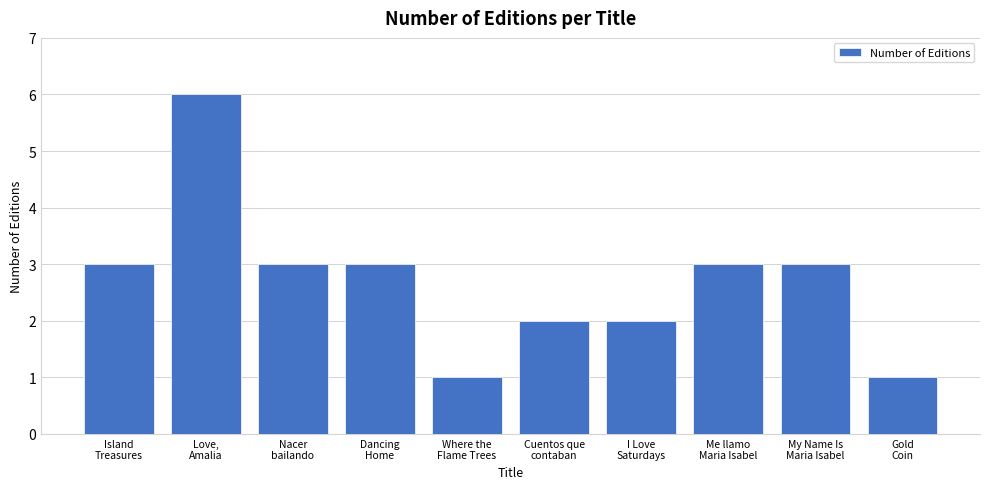

Reading left to right, what are all the values shown in this chart?

3	6	3	3	1	2	2	3	3	1